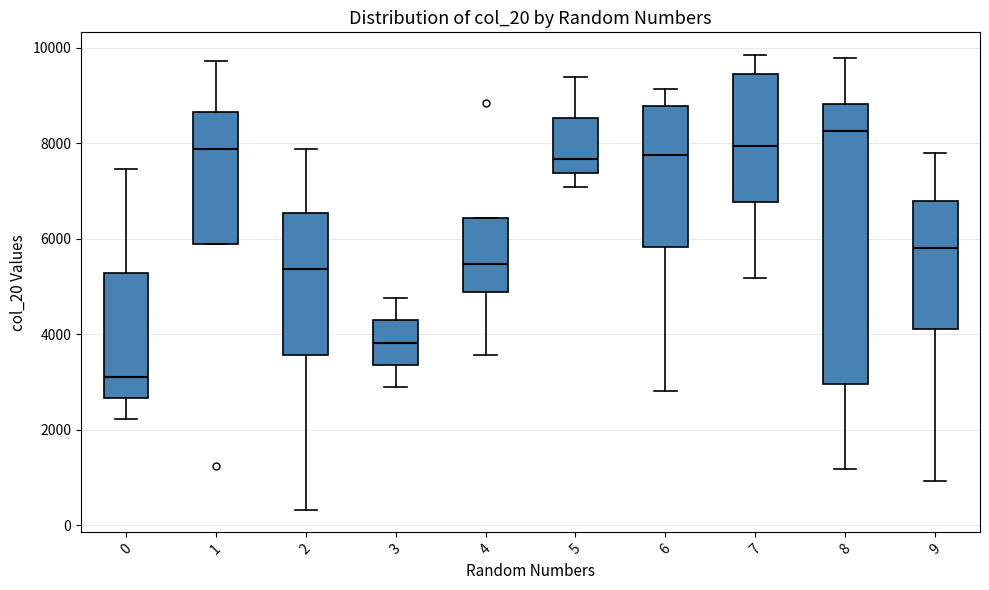

Where is the lower edge of the box at x = 4 on the y-axis? The values are not printed on the chart, so give them approximately, as read against the axis.

4800